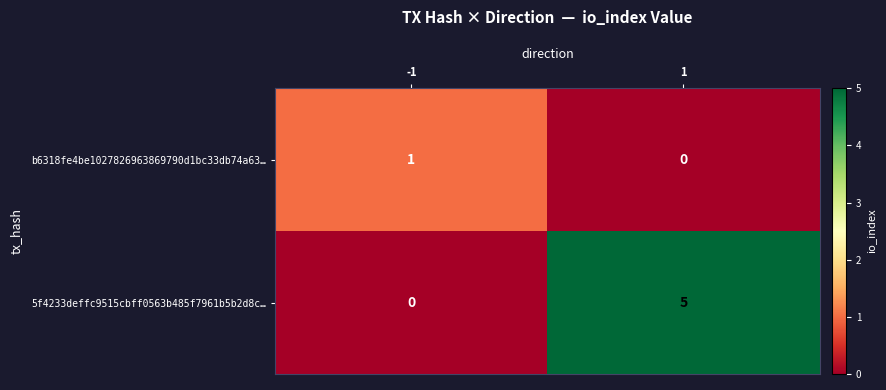

Rank the series by their average value, from lowest to highest.

b6318fe4be1027826963869790d1bc33db74a63…, 5f4233deffc9515cbff0563b485f7961b5b2d8c…